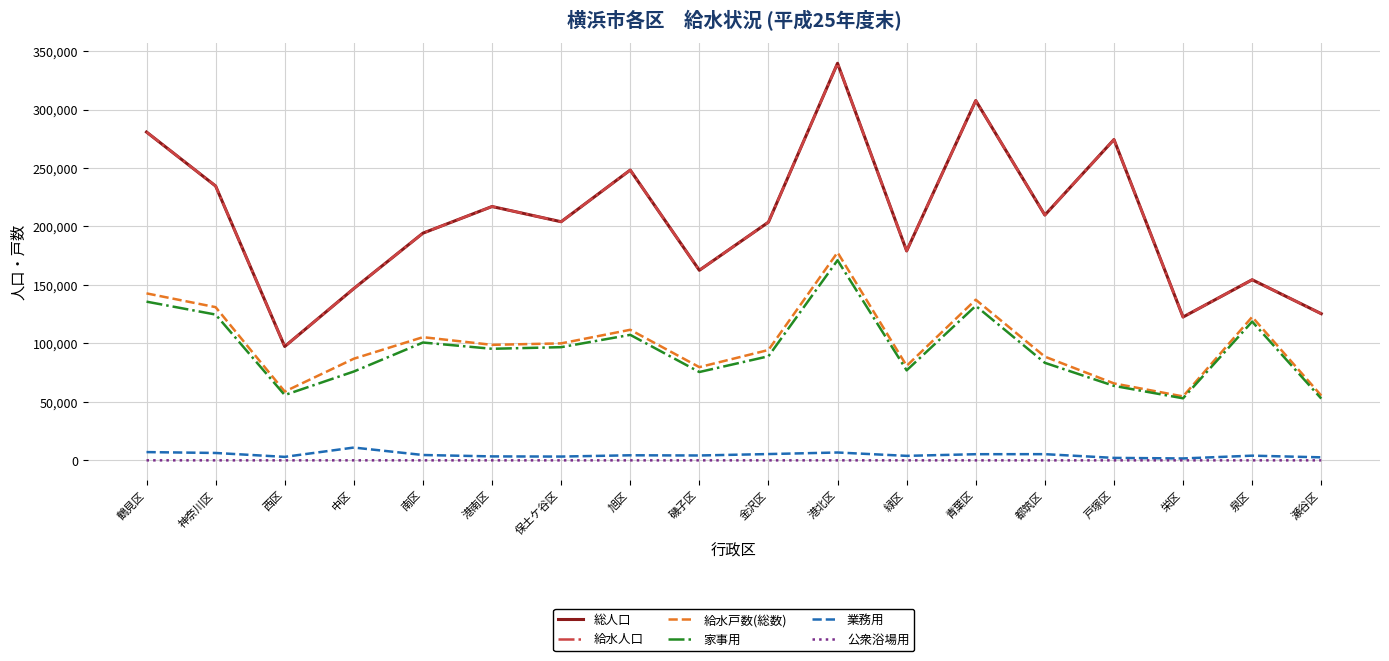

True or false: 公衆浴場用 and 給水戸数(総数) intersect in this chart.

False